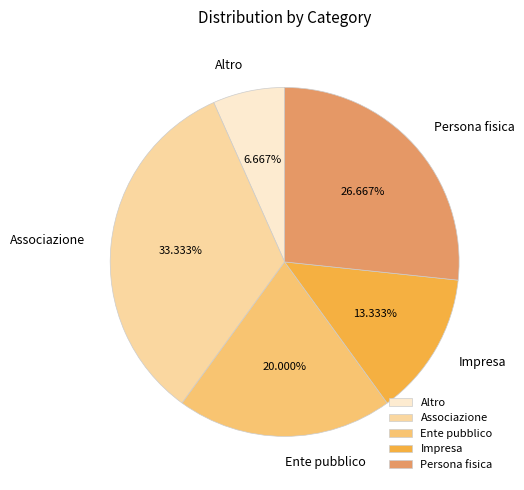

Which category has the smallest portion of the pie?

Altro